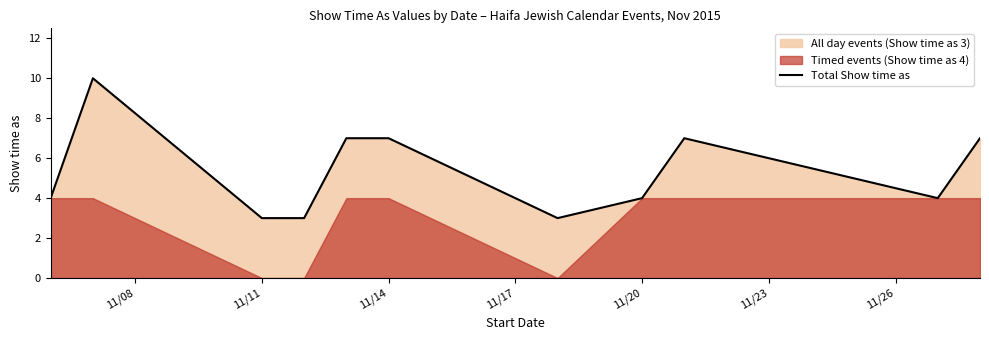

What is the maximum value for Total Show time as?

10